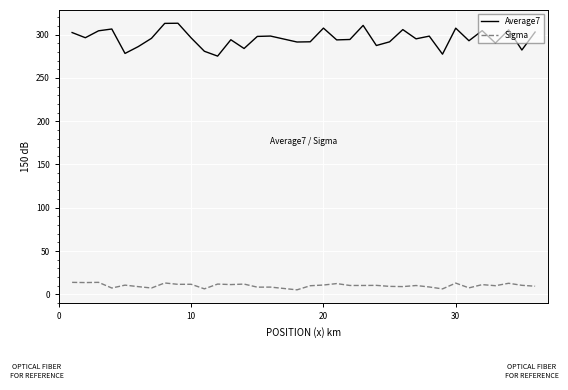

True or false: Average7 and Sigma cross at least once.

False